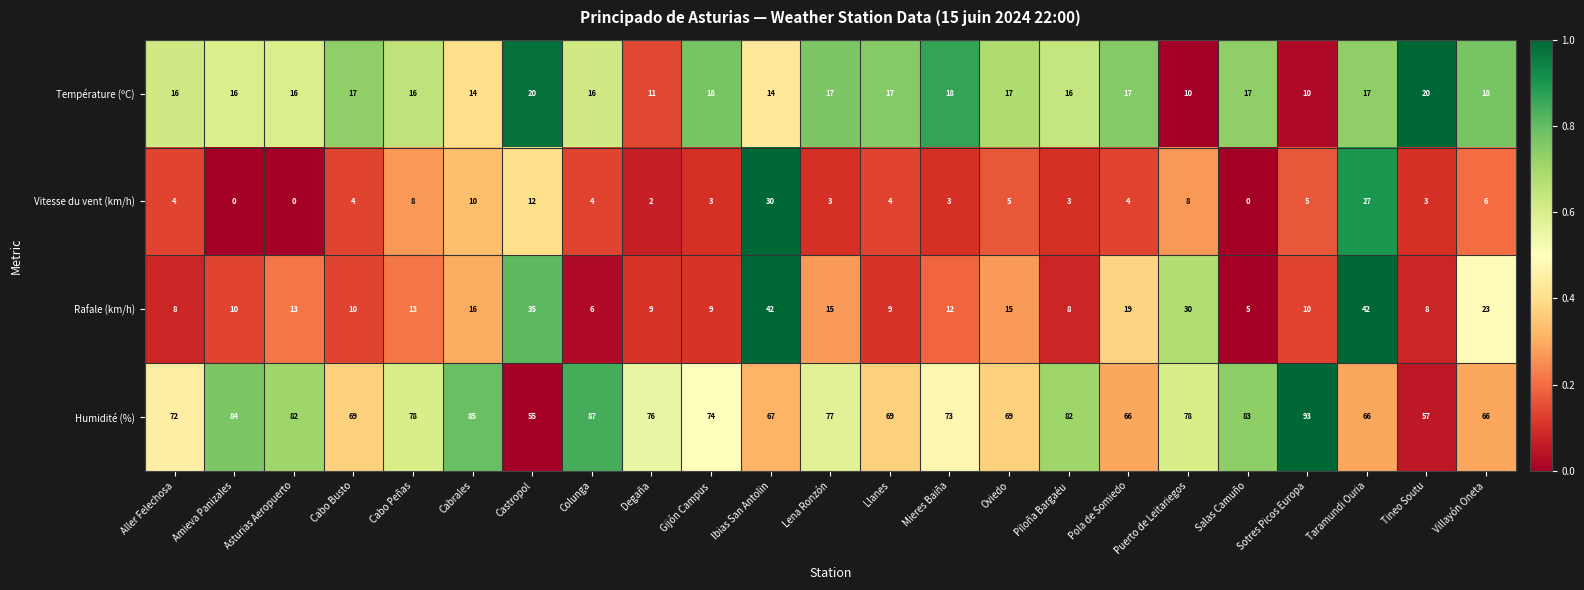

List the series in order of their peak value, lowest first.

Température (ºC), Vitesse du vent (km/h), Rafale (km/h), Humidité (%)